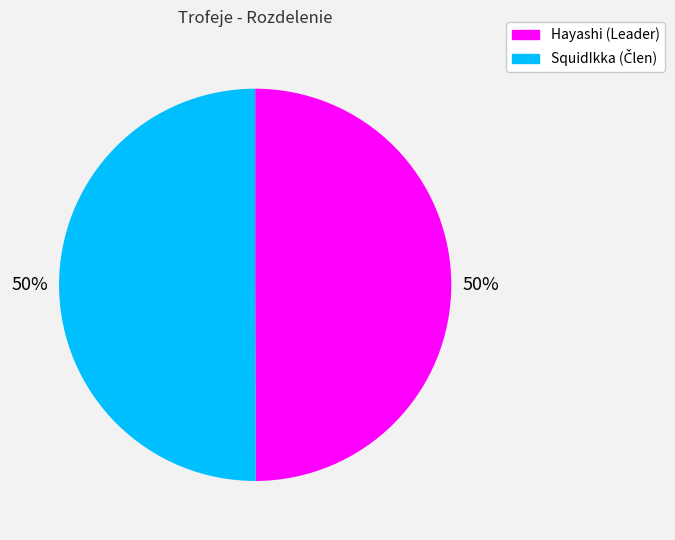

To the nearest percent, what percentage of the pie is Hayashi (Leader)?

50%